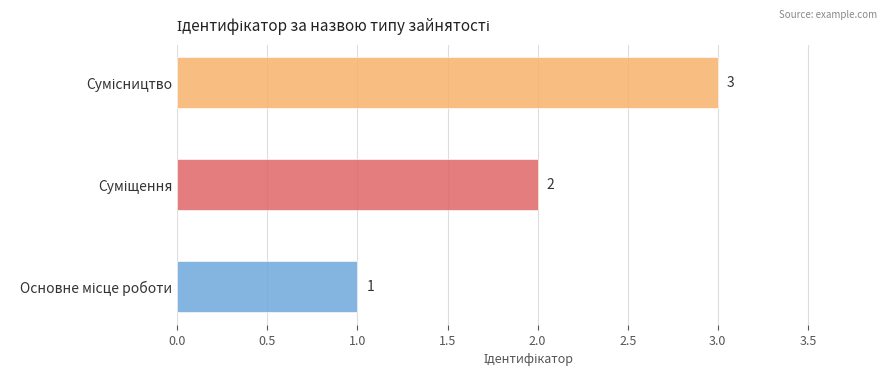

Rank the categories by value from lowest to highest.

Основне місце роботи, Суміщення, Сумісництво